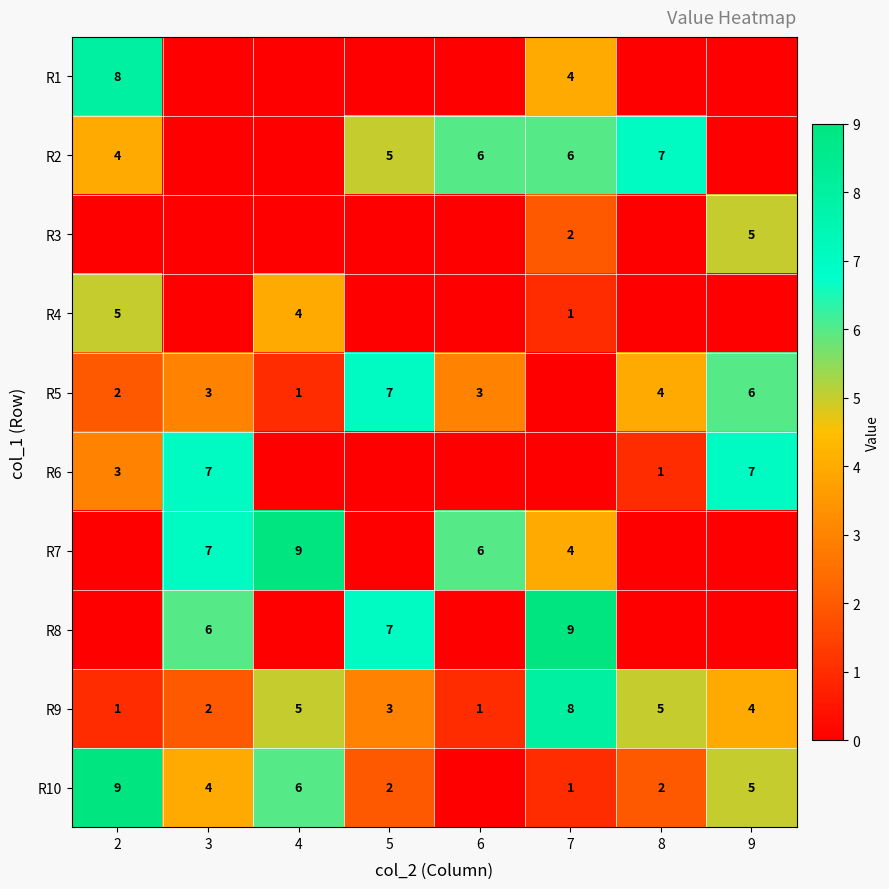

Is it true that R5 equals 6 at 9?

True